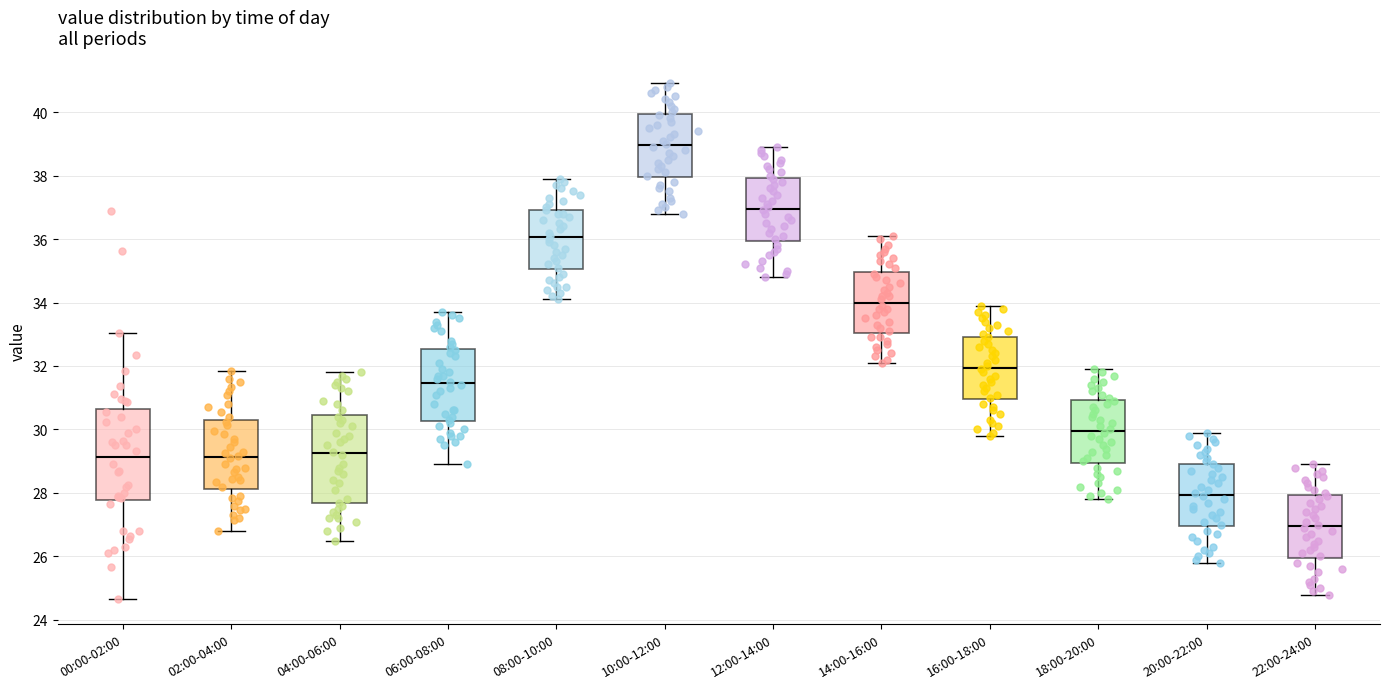

Reading left to right, transcribe this box plot: for each box, give where its median line is, the range the box spans, and where its two whiskers end, as read against the y-axis. The values are not printed on the chart, so give them approximately, as read against the axis.

00:00-02:00: median 29.2, box 27.8 to 30.6, whiskers 24.6 to 33.0
02:00-04:00: median 29.2, box 28.2 to 30.2, whiskers 26.8 to 31.8
04:00-06:00: median 29.2, box 27.6 to 30.4, whiskers 26.6 to 31.8
06:00-08:00: median 31.4, box 30.2 to 32.6, whiskers 29.0 to 33.8
08:00-10:00: median 36.0, box 35.0 to 37.0, whiskers 34.2 to 38.0
10:00-12:00: median 39.0, box 38.0 to 40.0, whiskers 36.8 to 41.0
12:00-14:00: median 37.0, box 36.0 to 38.0, whiskers 34.8 to 39.0
14:00-16:00: median 34.0, box 33.0 to 35.0, whiskers 32.2 to 36.2
16:00-18:00: median 32.0, box 31.0 to 33.0, whiskers 29.8 to 34.0
18:00-20:00: median 30.0, box 29.0 to 31.0, whiskers 27.8 to 32.0
20:00-22:00: median 28.0, box 27.0 to 29.0, whiskers 25.8 to 30.0
22:00-24:00: median 27.0, box 26.0 to 28.0, whiskers 24.8 to 29.0